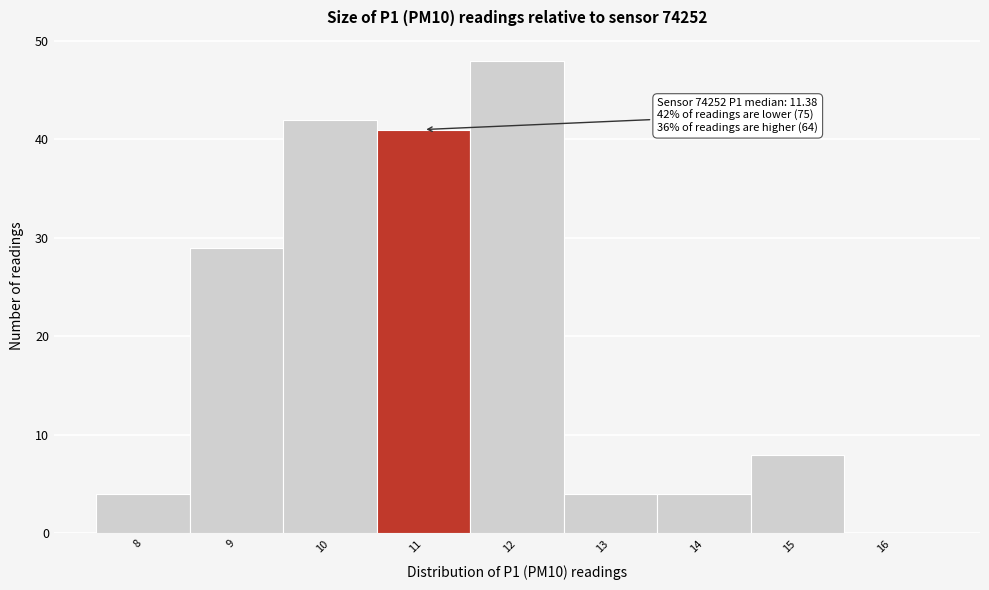

Reading left to right, list all the values displayed in this chart.

8=4	9=29	10=42	11=41	12=48	13=4	14=4	15=8	16=0